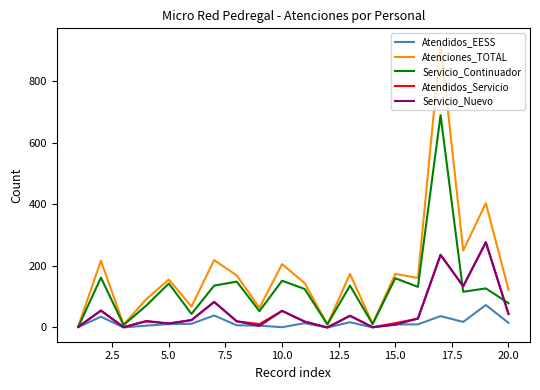

Which series has the largest total across all categories?

Atenciones_TOTAL